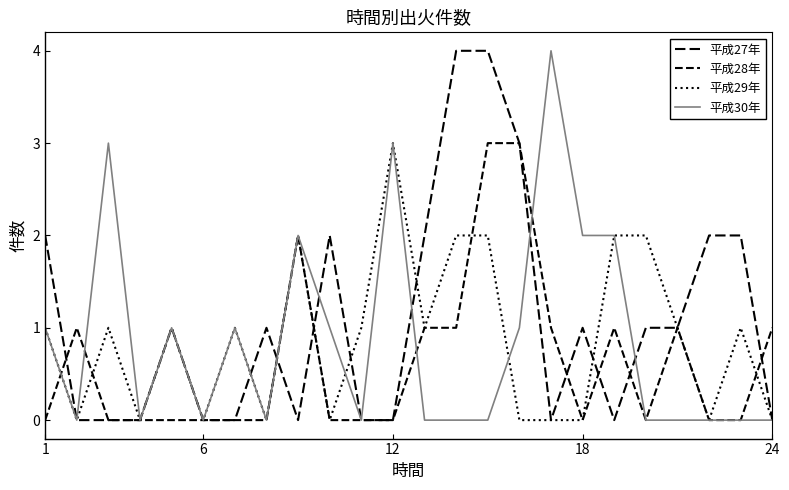

Reading left to right, what are all the values shown in this chart?

平成27年: 2	0	0	0	1	0	0	1	0	2	0	0	2	4	4	3	0	1	0	1	1	2	2	0
平成28年: 0	1	0	0	0	0	0	0	2	0	0	0	1	1	3	3	1	0	1	0	1	0	0	1
平成29年: 1	0	1	0	1	0	1	0	2	0	1	3	1	2	2	0	0	0	2	2	1	0	1	0
平成30年: 1	0	3	0	1	0	1	0	2	1	0	3	0	0	0	1	4	2	2	0	0	0	0	0